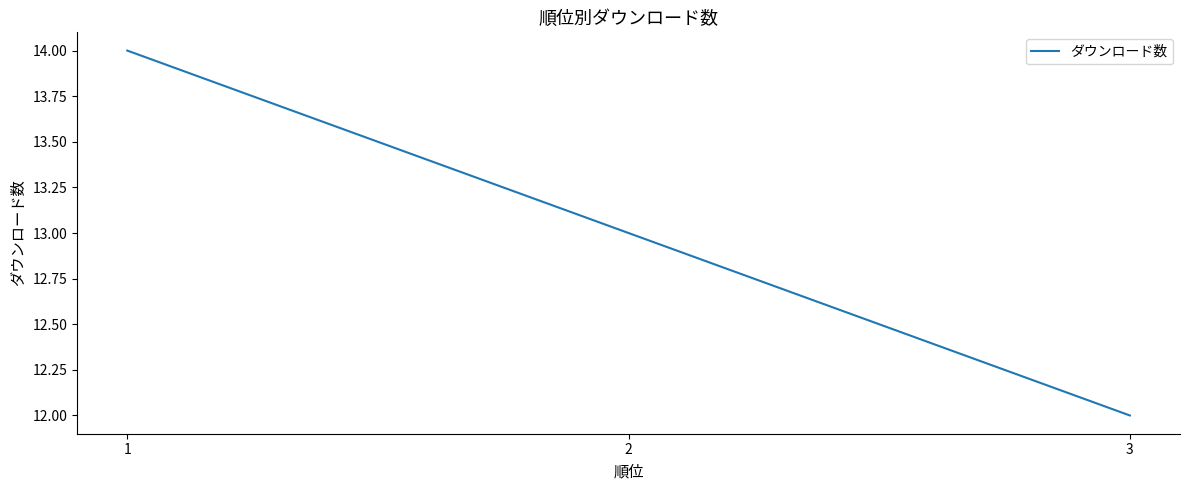

What is the sum of all values?

39